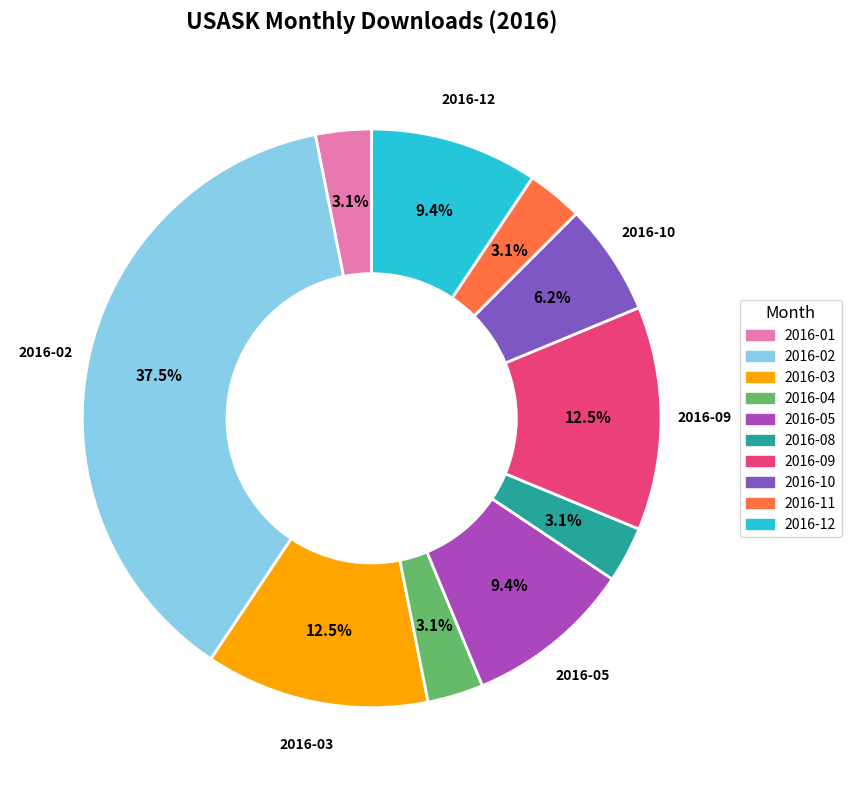

How many slices are in this pie chart?

10